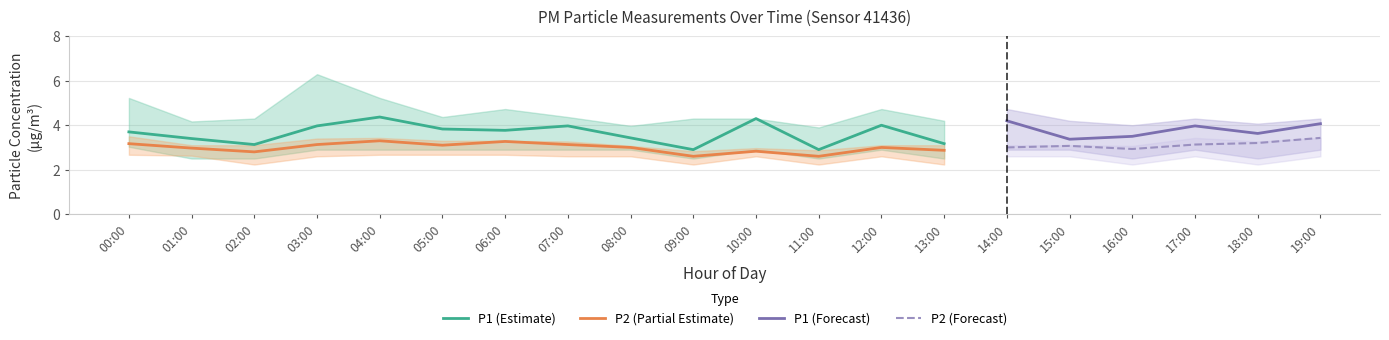

The value of P2_upper at 05:00 is 3.3. True or false?

True